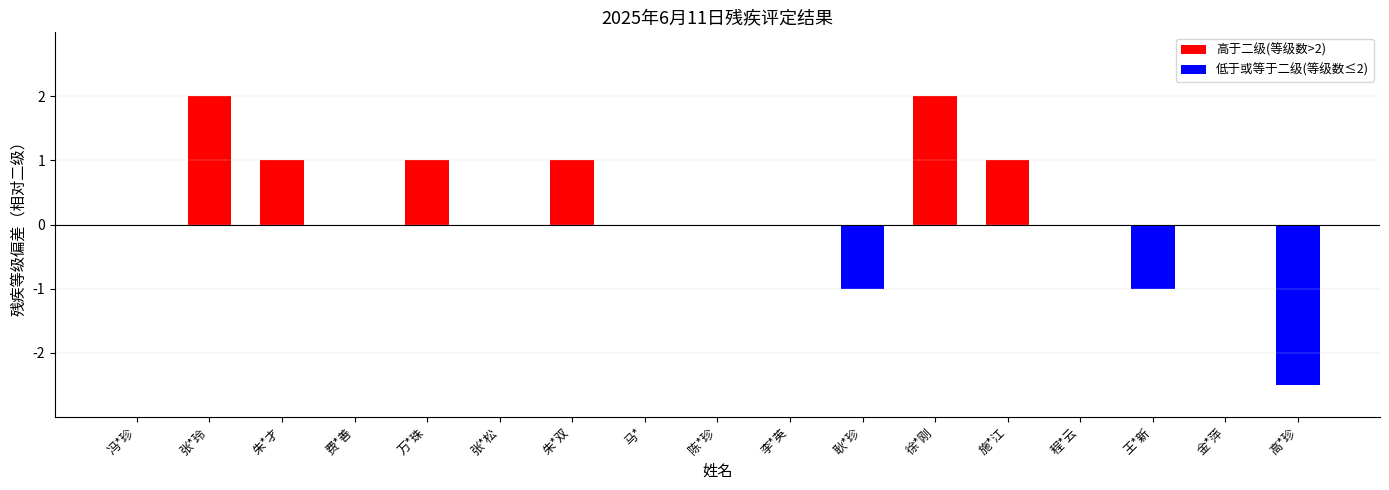

Reading left to right, list all the values displayed in this chart.

高于二级(等级数>2): 冯*珍=0.0	张*玲=2.0	朱*才=1.0	费*善=0.0	万*珠=1.0	张*松=0.0	朱*双=1.0	马*=0.0	陈*珍=0.0	李*英=0.0	耿*珍=0.0	徐*刚=2.0	施*江=1.0	程*云=0.0	王*新=0.0	金*萍=0.0	高*珍=0.0
低于或等于二级(等级数≤2): 冯*珍=0.0	张*玲=0.0	朱*才=0.0	费*善=0.0	万*珠=0.0	张*松=0.0	朱*双=0.0	马*=0.0	陈*珍=0.0	李*英=0.0	耿*珍=-1.0	徐*刚=0.0	施*江=0.0	程*云=0.0	王*新=-1.0	金*萍=0.0	高*珍=-2.5